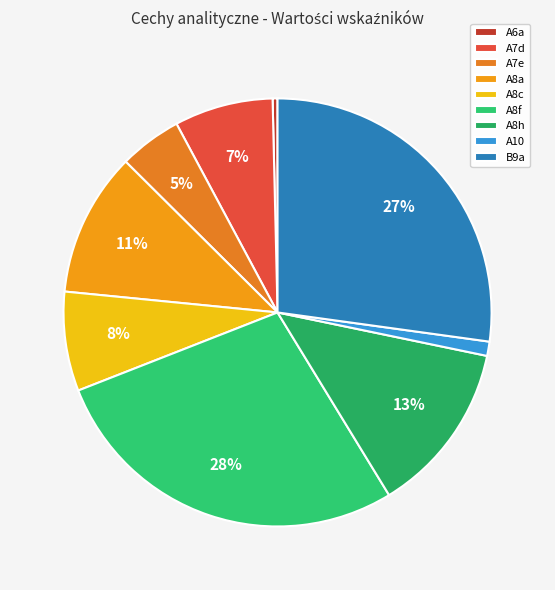

What percentage is the A8a slice, to the nearest percent?

11%